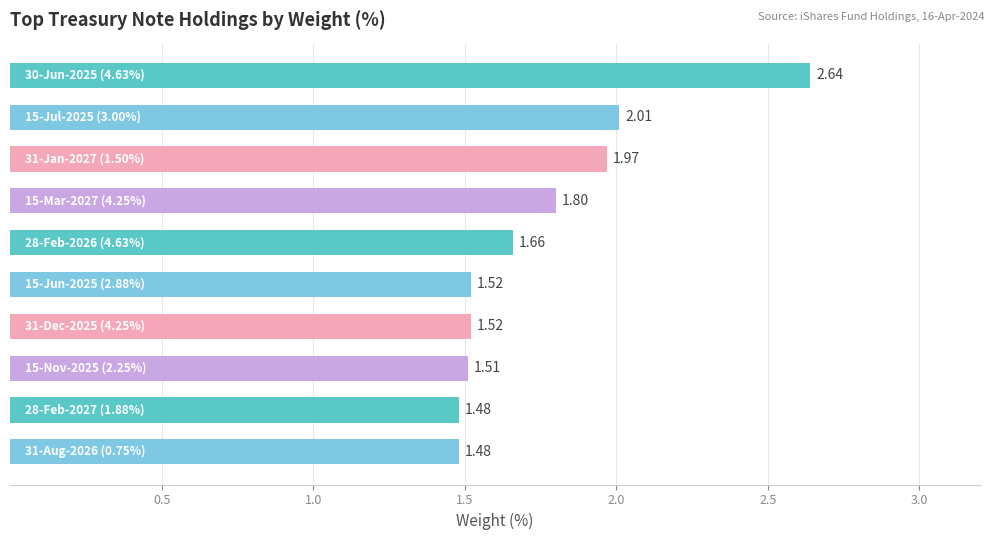

What is the difference between the maximum and minimum values?

1.2